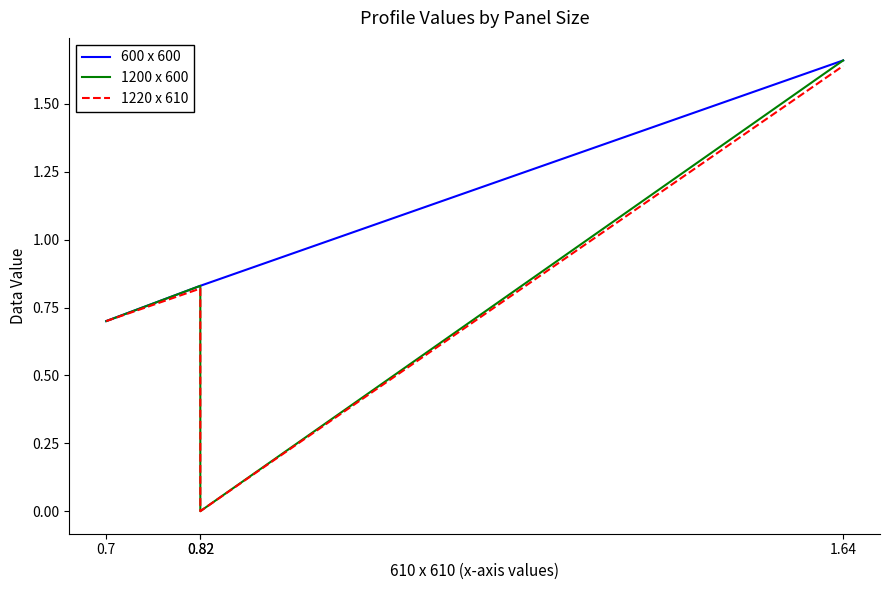

Reading left to right, transcribe all the data shown in this chart.

600 x 600: 0.7	0.8	0.8	1.7
1200 x 600: 0.7	0.8	0.0	1.7
1220 x 610: 0.7	0.8	0.0	1.6